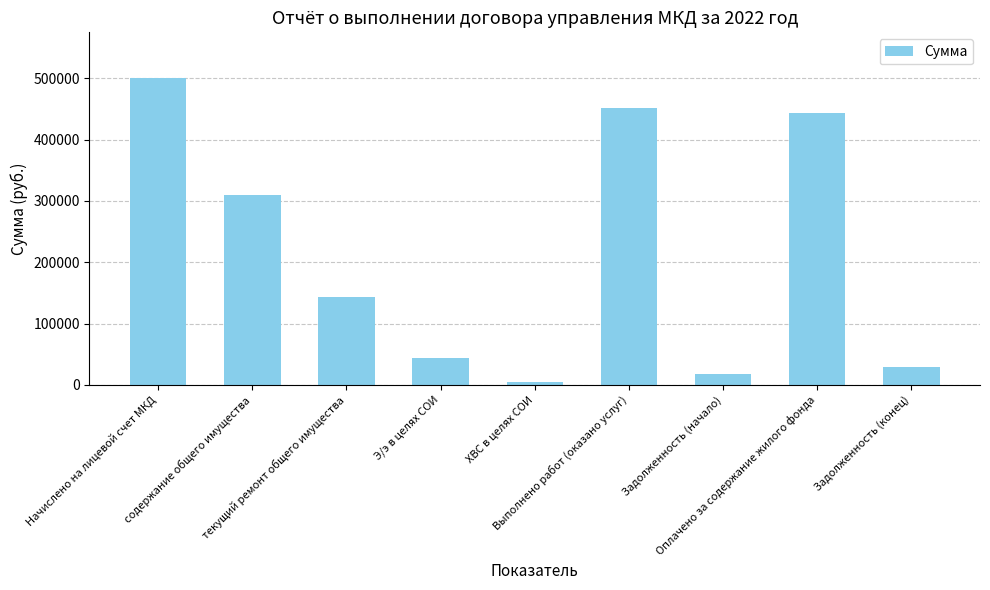

Approximately how many times larger is the value at ХВС в целях СОИ compared to Задолженность (начало)?

0.2